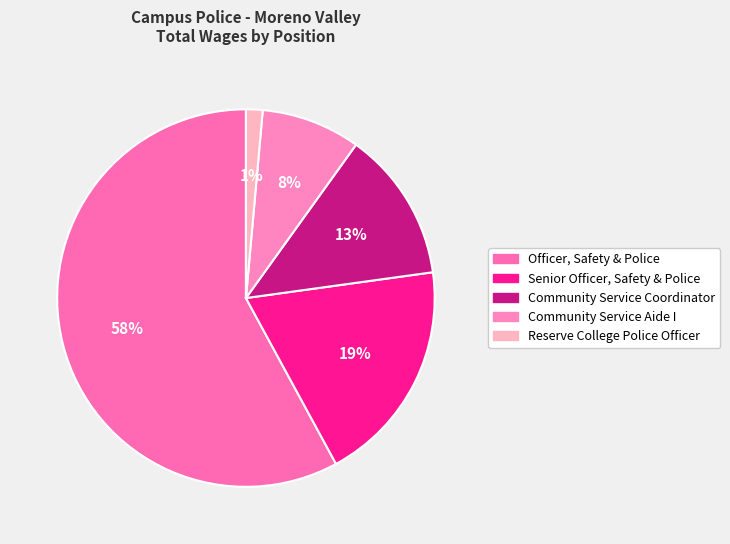

How many slices are in this pie chart?

5